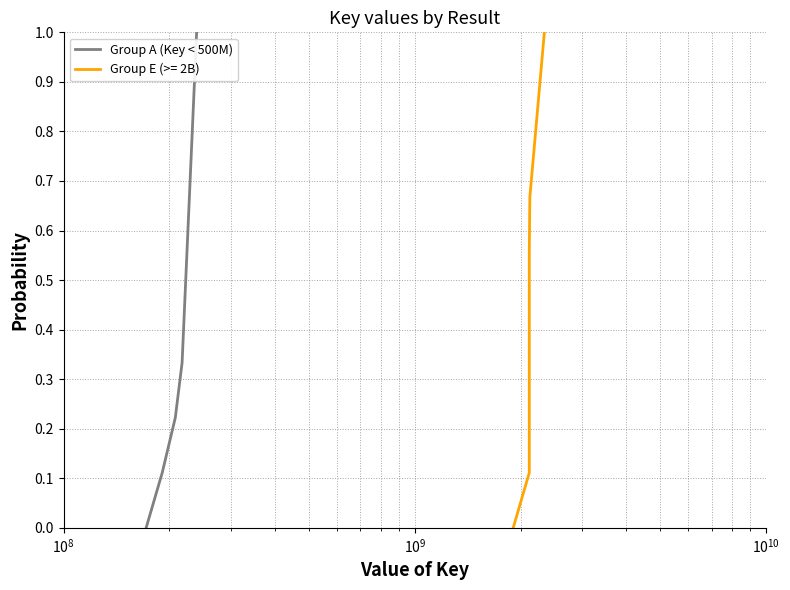

How many values exceed 0?

4